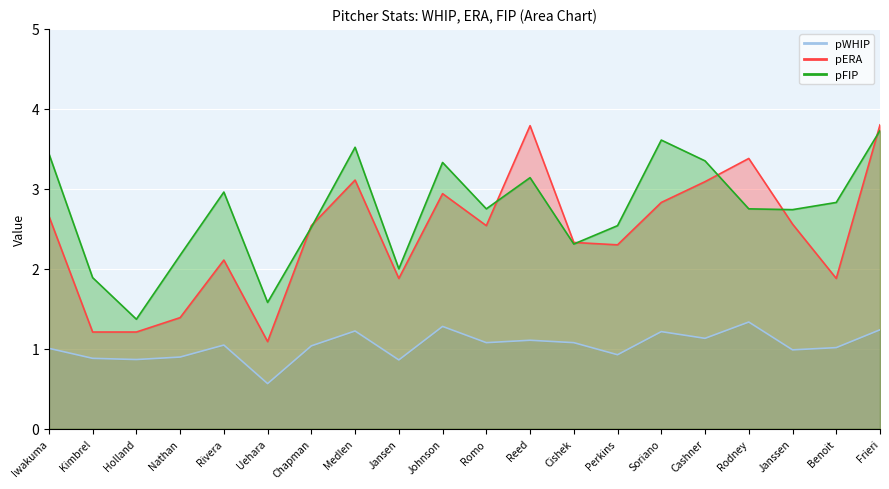

List the labels in order of pFIP value, largest first.

Frieri, Soriano, Medlen, Iwakuma, Cashner, Johnson, Reed, Rivera, Benoit, Romo, Rodney, Janssen, Perkins, Chapman, Cishek, Nathan, Jansen, Kimbrel, Uehara, Holland